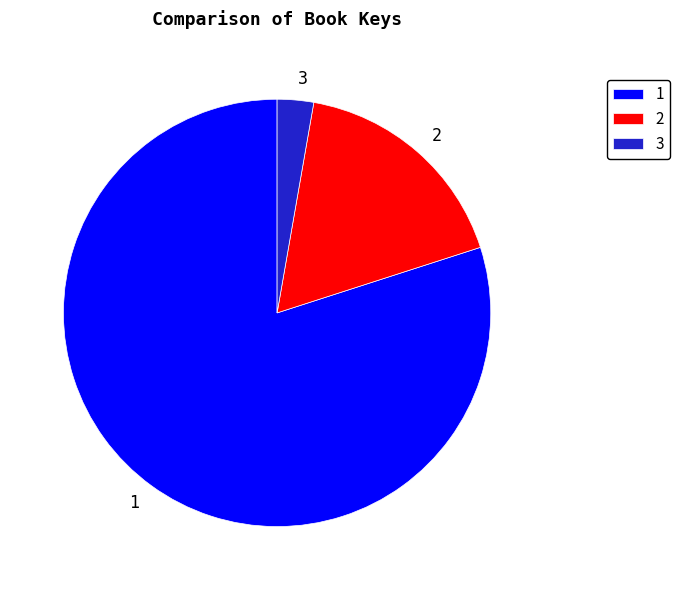

What is the ratio of the value at 1 to the value at 2?

4.6